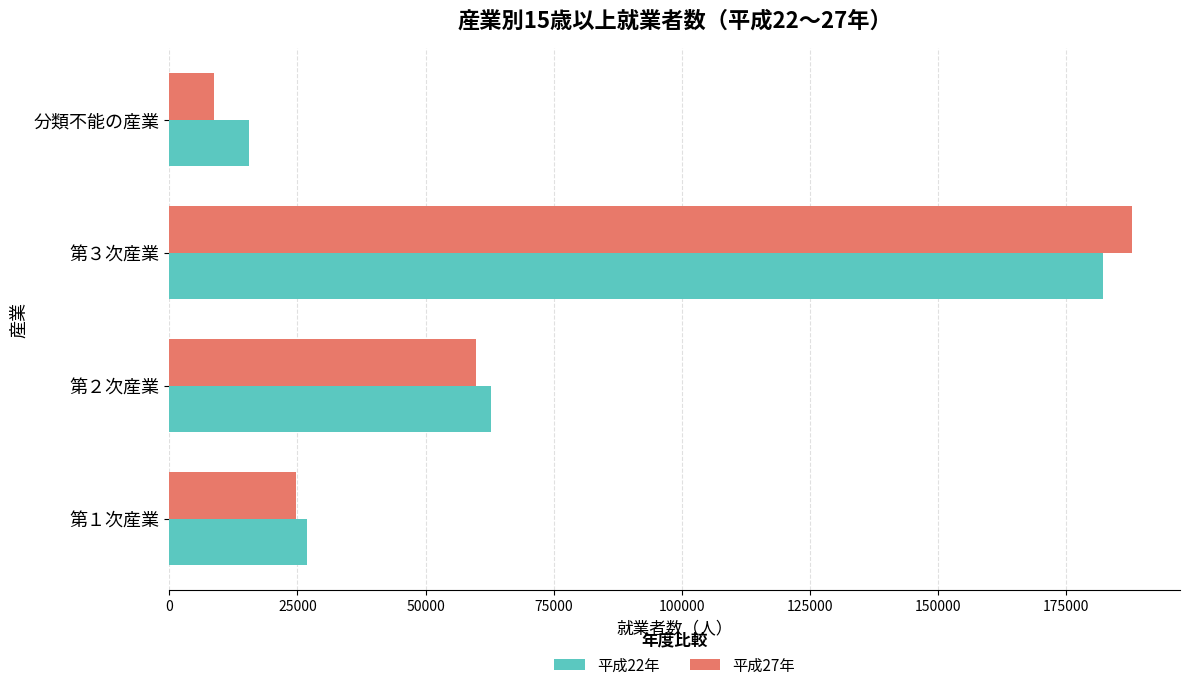

Is it true that 平成27年 equals 8664 at 分類不能の産業?

True